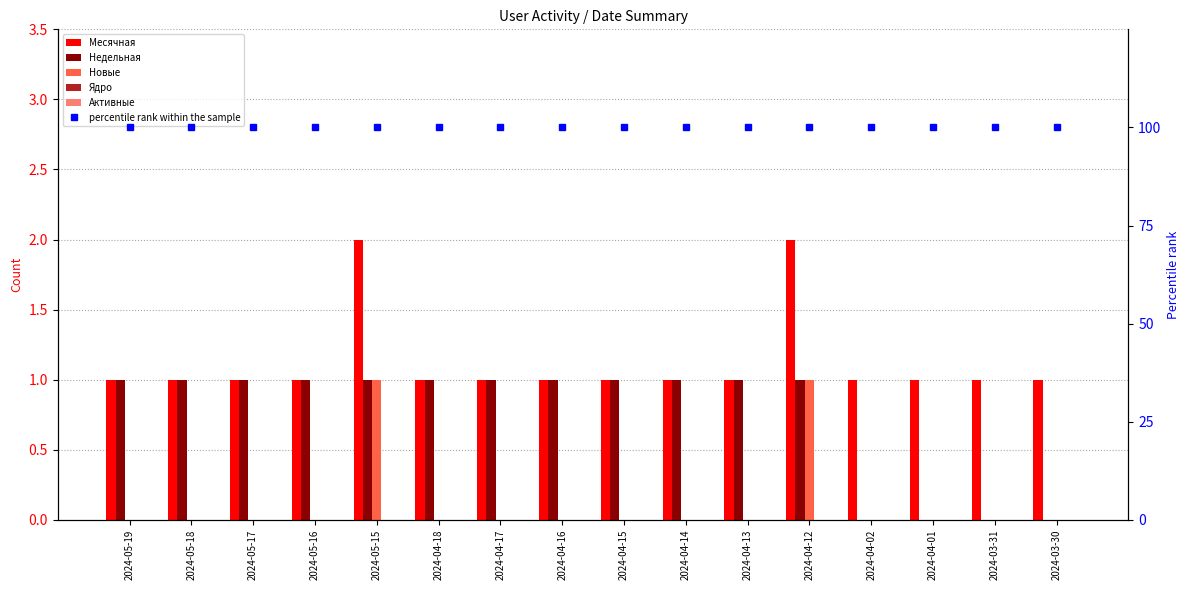

How many groups of bars are there?

16